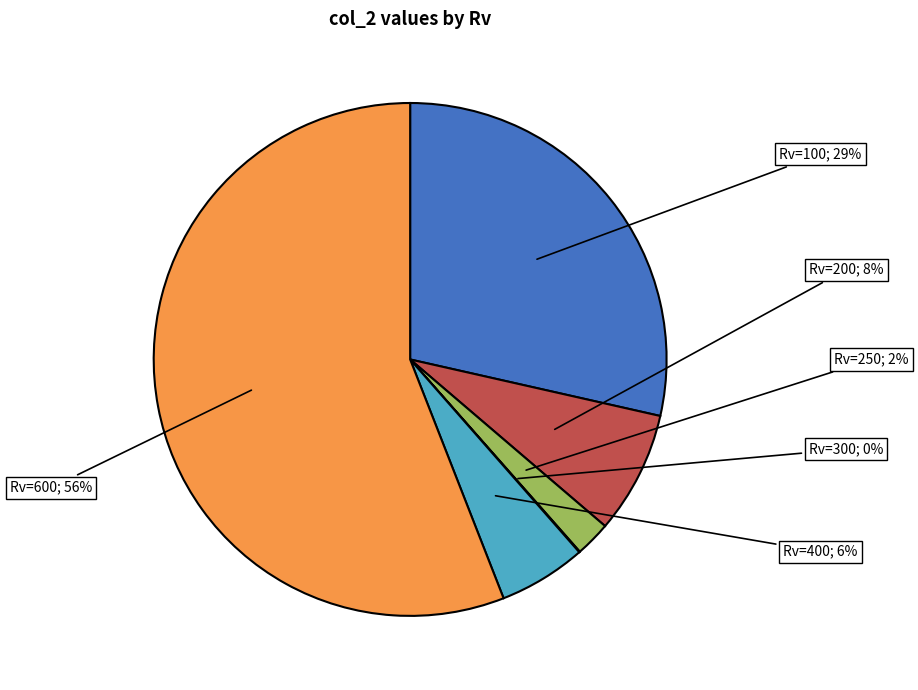

How many slices are in this pie chart?

6